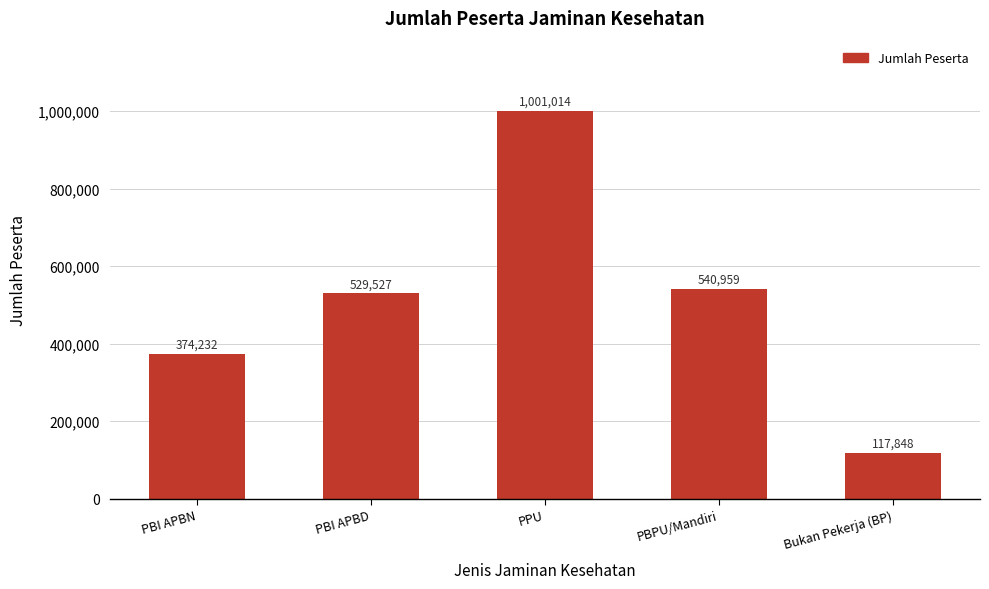

Reading left to right, what are all the values shown in this chart?

374232	529527	1001014	540959	117848